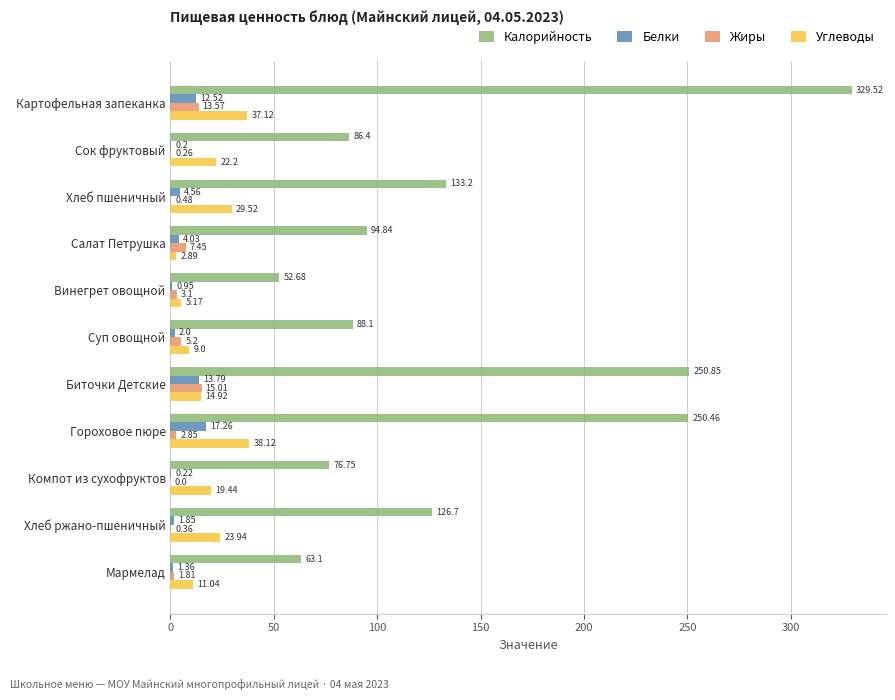

Between Картофельная запеканка and Суп овощной, which series saw the biggest shift?

Калорийность